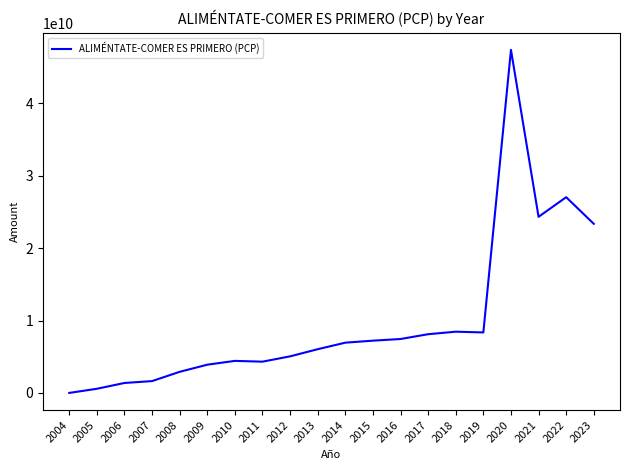

What is the approximate value at 2017?

8109265000